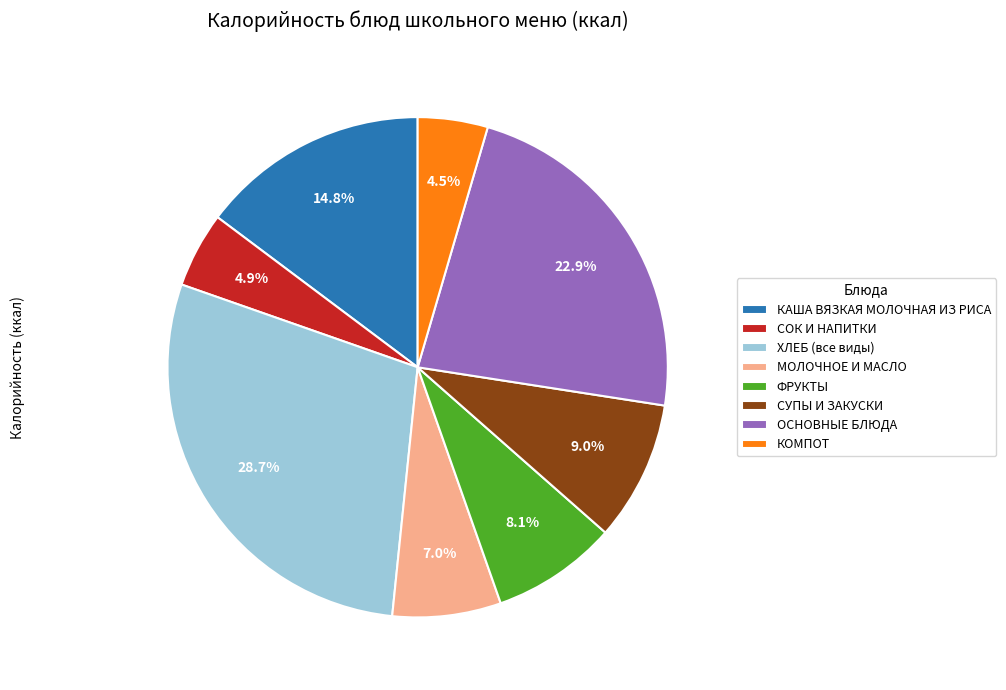

To the nearest percent, what is the average slice percentage?

12%